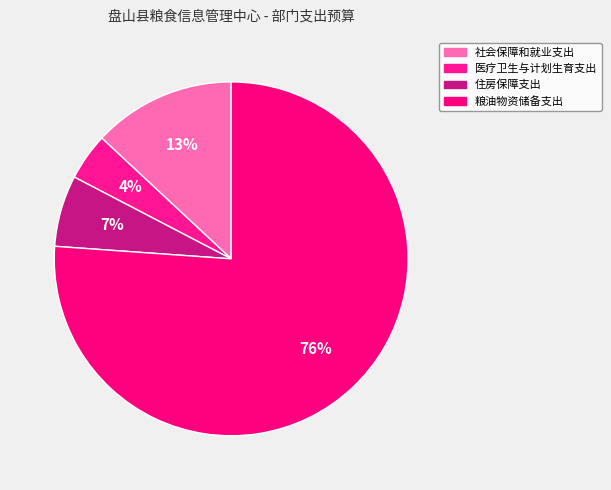

Does any single category account for the majority?

Yes